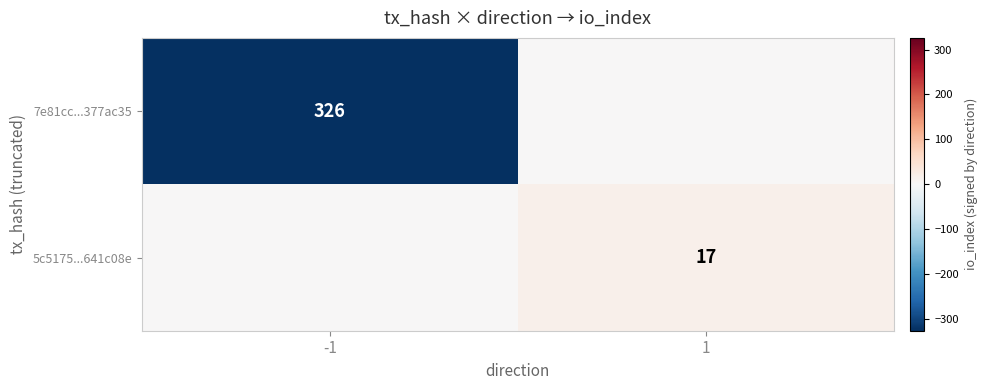

True or false: 5c5175...641c08e has a value of 17 at 1.

True